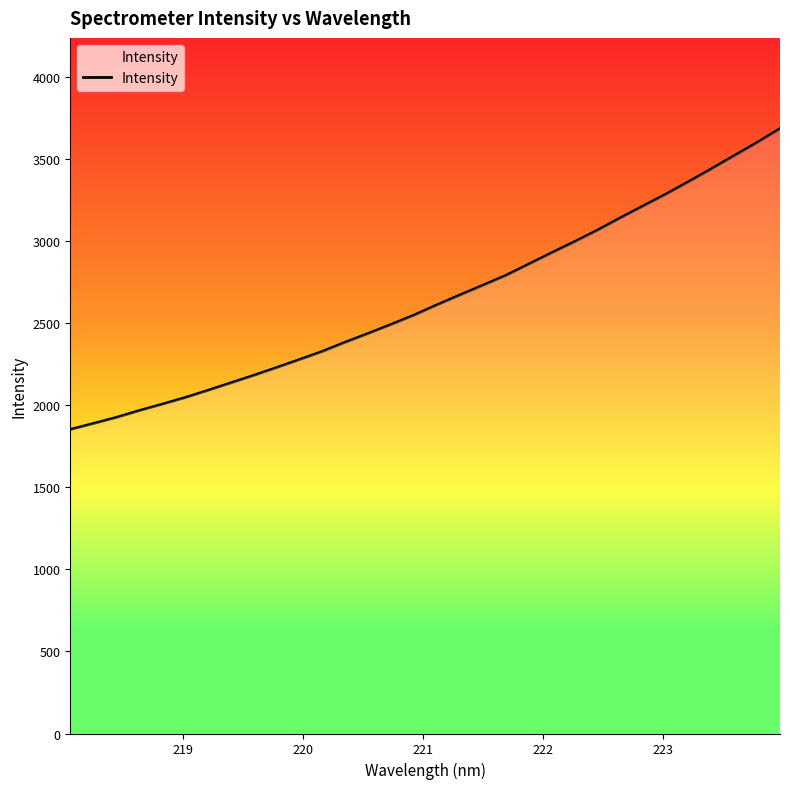

What is the smallest value displayed?

1852.4